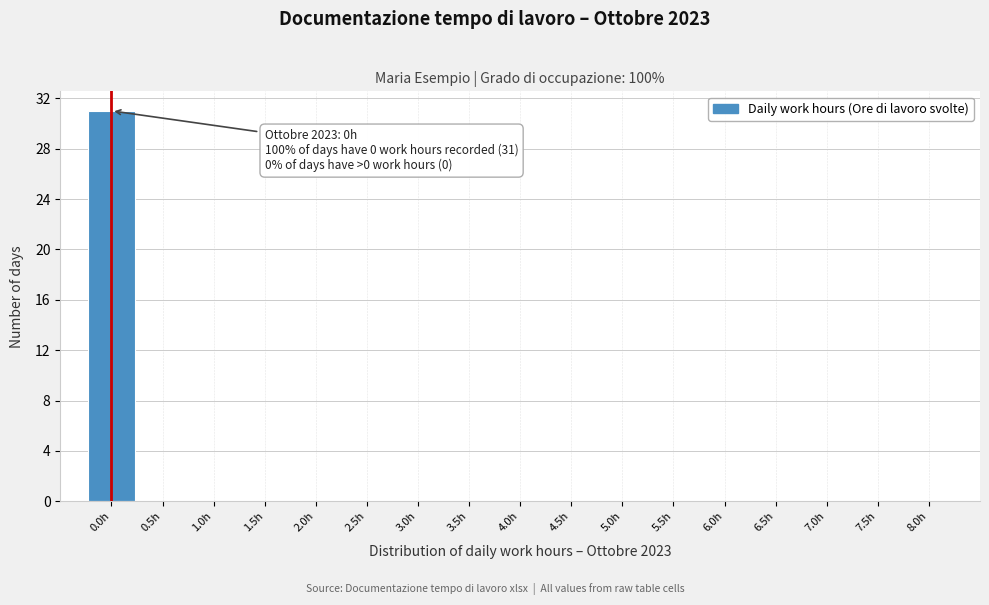

Over which range of the x-axis is the bar tallest?

-0.25 to 0.25